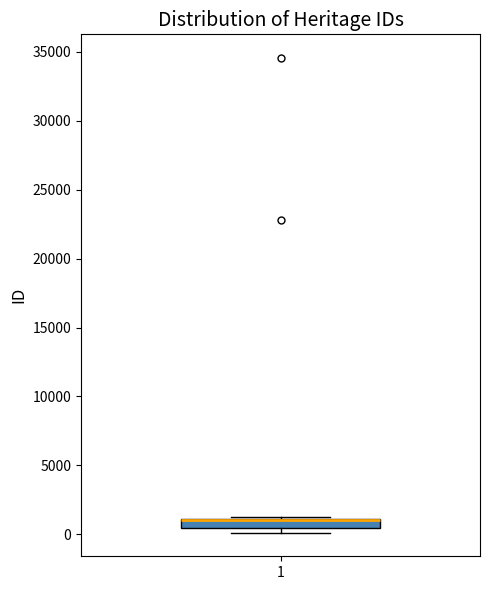

Where is the upper edge of the box at x = 1 on the y-axis? The values are not printed on the chart, so give them approximately, as read against the axis.

1000